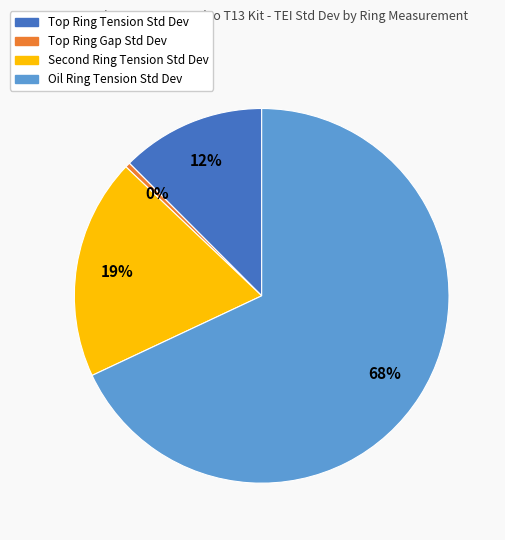

The Oil Ring Tension Std Dev slice represents 60% of the pie. True or false?

False